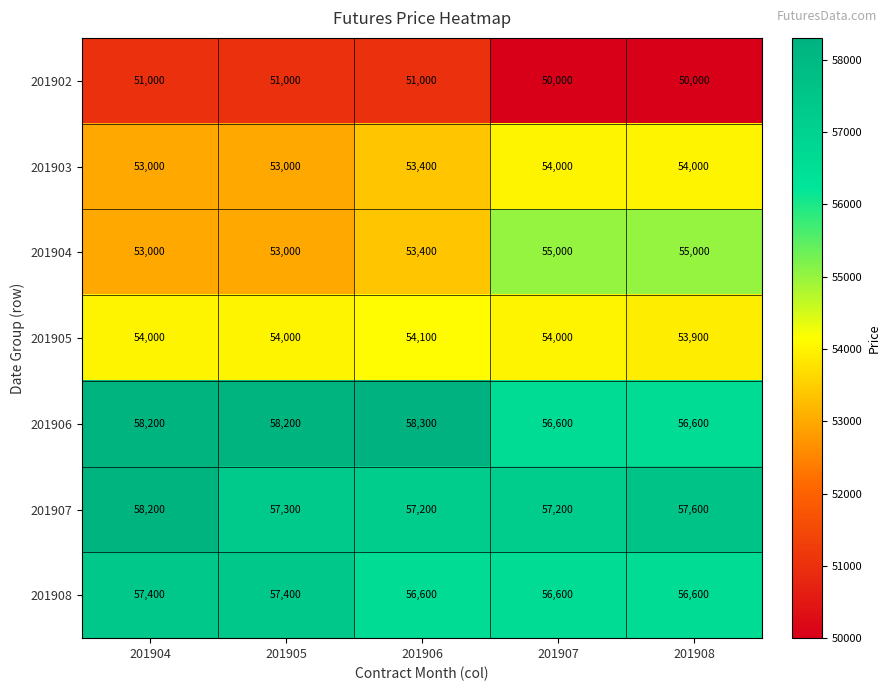

List the series in order of their peak value, highest first.

201906, 201907, 201908, 201904, 201905, 201903, 201902